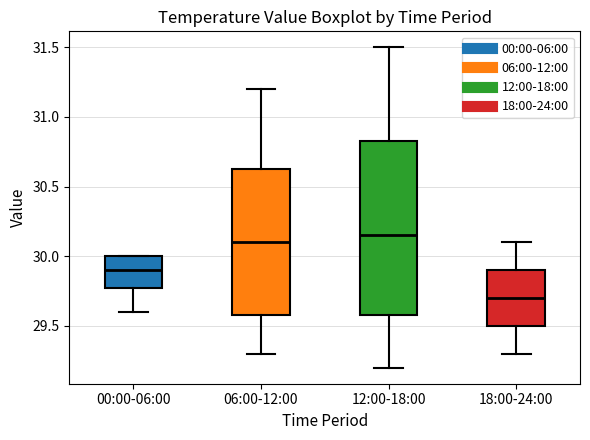

Reading left to right, transcribe this box plot: for each box, give where its median line is, the range the box spans, and where its two whiskers end, as read against the y-axis. The values are not printed on the chart, so give them approximately, as read against the axis.

00:00-06:00: median 29.90, box 29.80 to 30.00, whiskers 29.60 to 30.00
06:00-12:00: median 30.10, box 29.60 to 30.65, whiskers 29.30 to 31.20
12:00-18:00: median 30.15, box 29.60 to 30.85, whiskers 29.20 to 31.50
18:00-24:00: median 29.70, box 29.50 to 29.90, whiskers 29.30 to 30.10